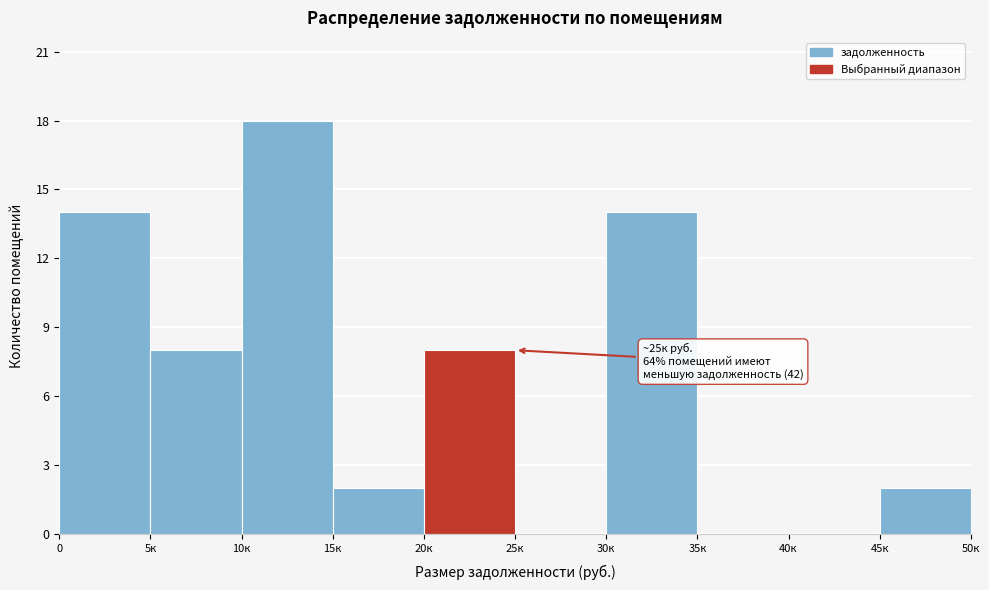

Reading left to right, what are all the values shown in this chart?

0=14	5к=8	10к=18	15к=2	20к=8	25к=0	30к=14	35к=0	40к=0	45к=2